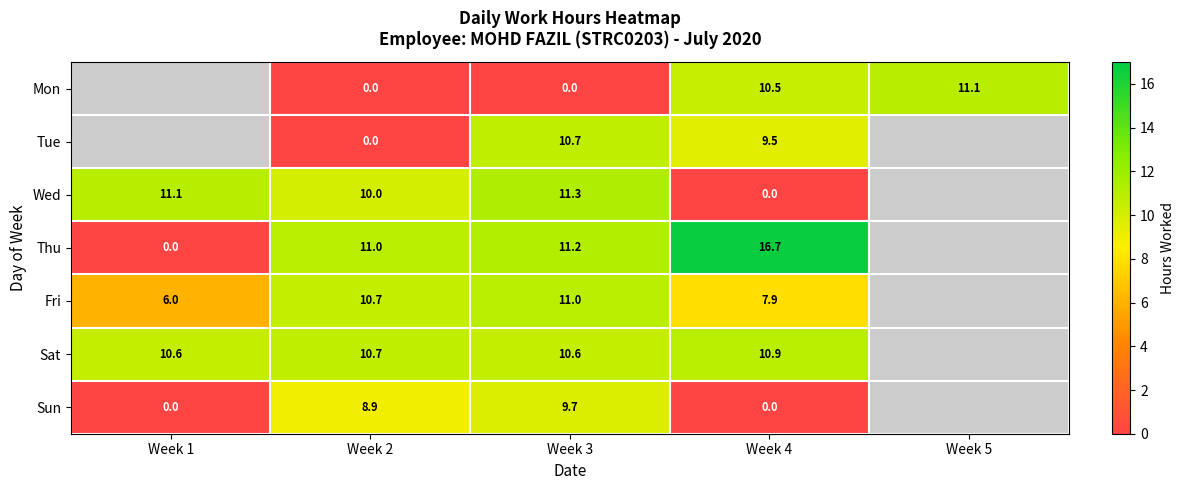

Which category has the lowest value across all series?

Week 2